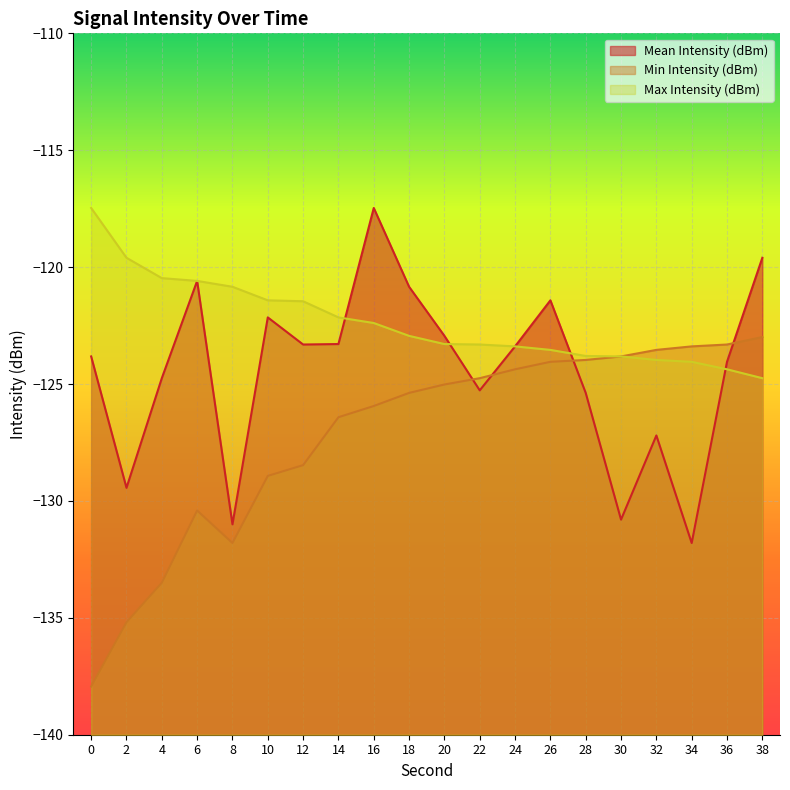

Does the chart display data point markers on the line(s)?

No